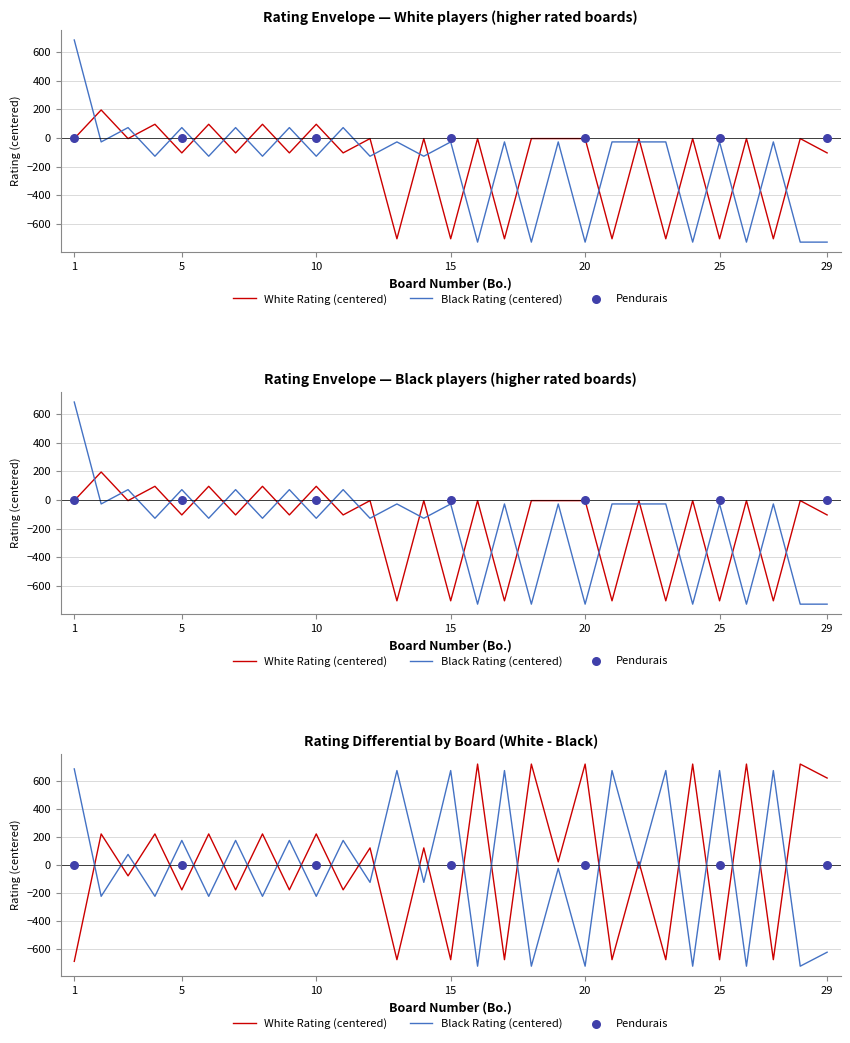

At which category is the sum across all series the highest?

1